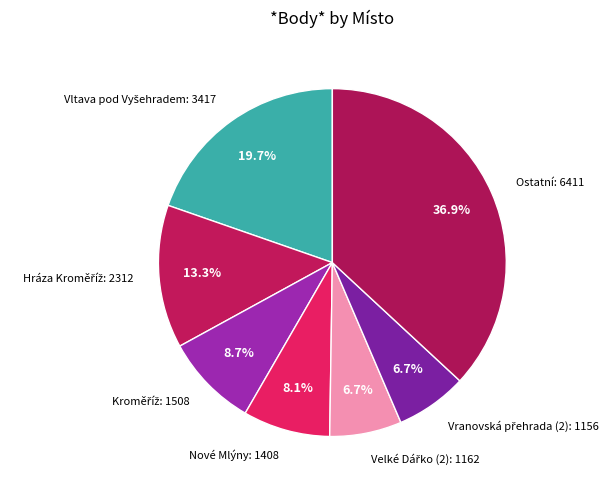

Does any single category account for the majority?

No